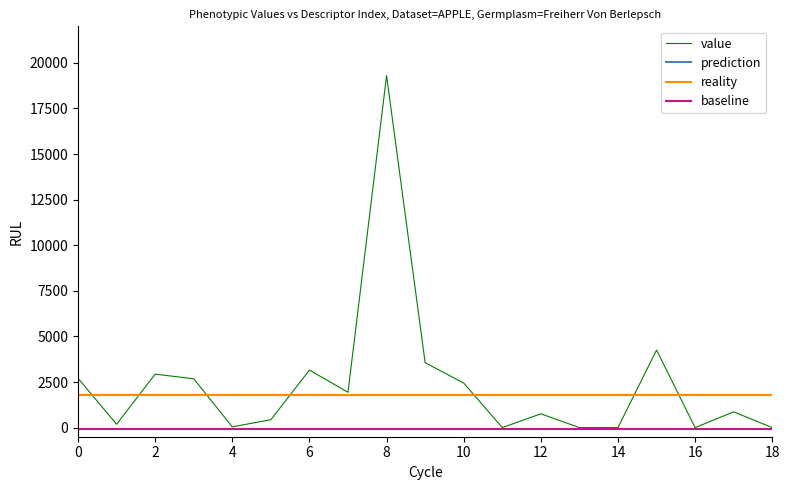

What is the greatest value displayed?

19295.8